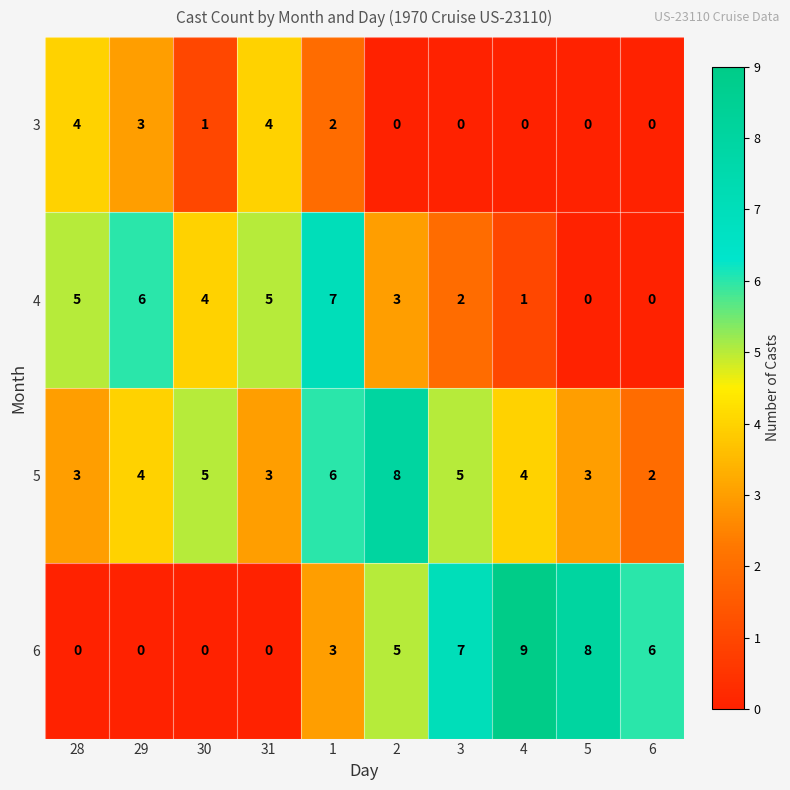

What is the difference between the second highest and second lowest values in the 5 series?

3